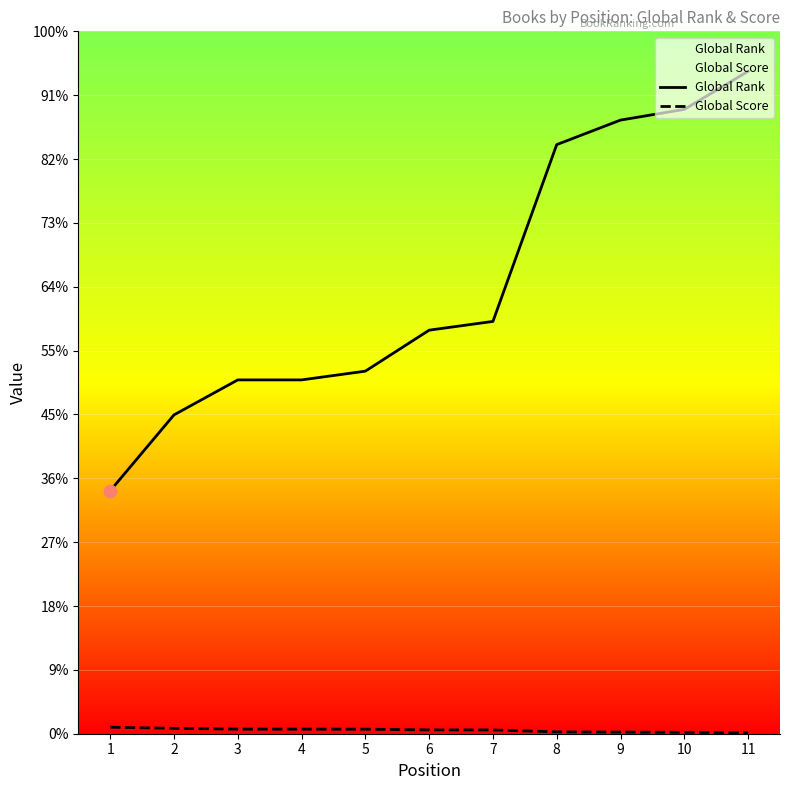

Which series reaches the minimum Y coordinate?

Global Score